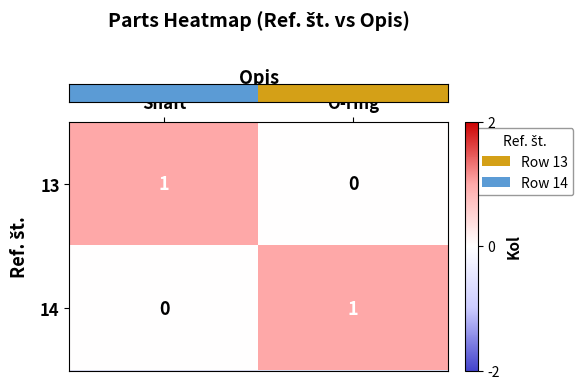

Where is 13 nearest to the value 0?

O-ring